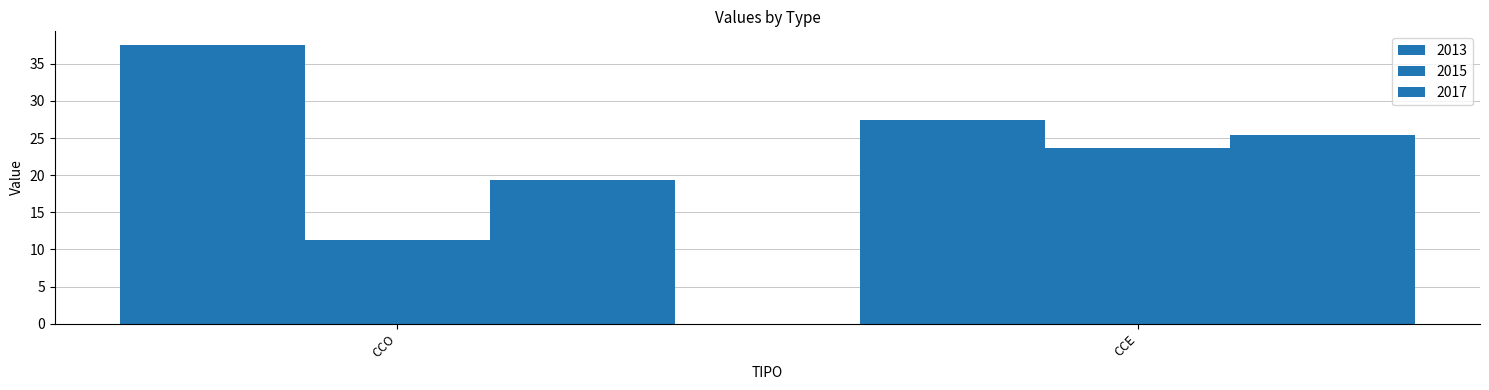

How many groups of bars are there?

2